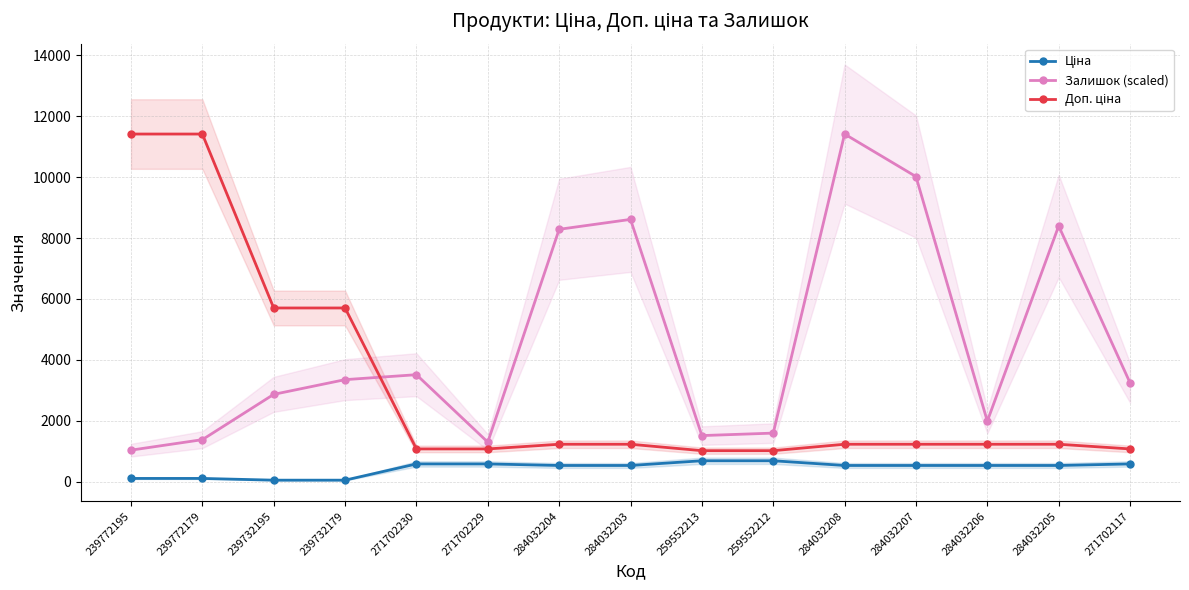

The Ціна series shows 589.9 at 271702229. True or false?

True